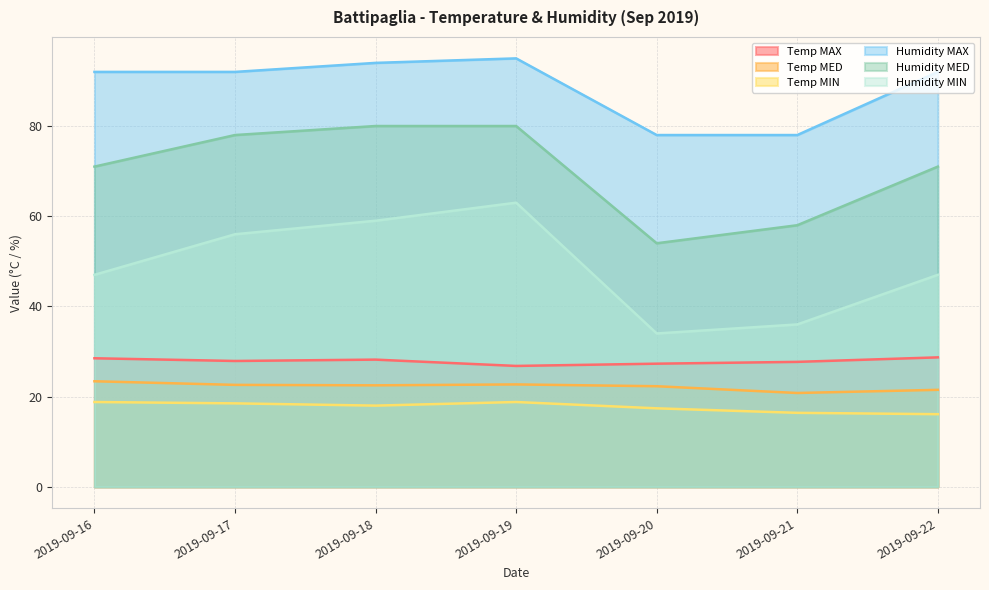

Reading left to right, what are all the values shown in this chart?

Temp MAX: 28.5	27.9	28.2	26.8	27.3	27.7	28.7
Temp MED: 23.4	22.6	22.5	22.7	22.3	20.8	21.5
Temp MIN: 18.8	18.5	18.0	18.8	17.4	16.4	16.1
Humidity MAX: 92.0	92.0	94.0	95.0	78.0	78.0	92.0
Humidity MED: 71.0	78.0	80.0	80.0	54.0	58.0	71.0
Humidity MIN: 47.0	56.0	59.0	63.0	34.0	36.0	47.0